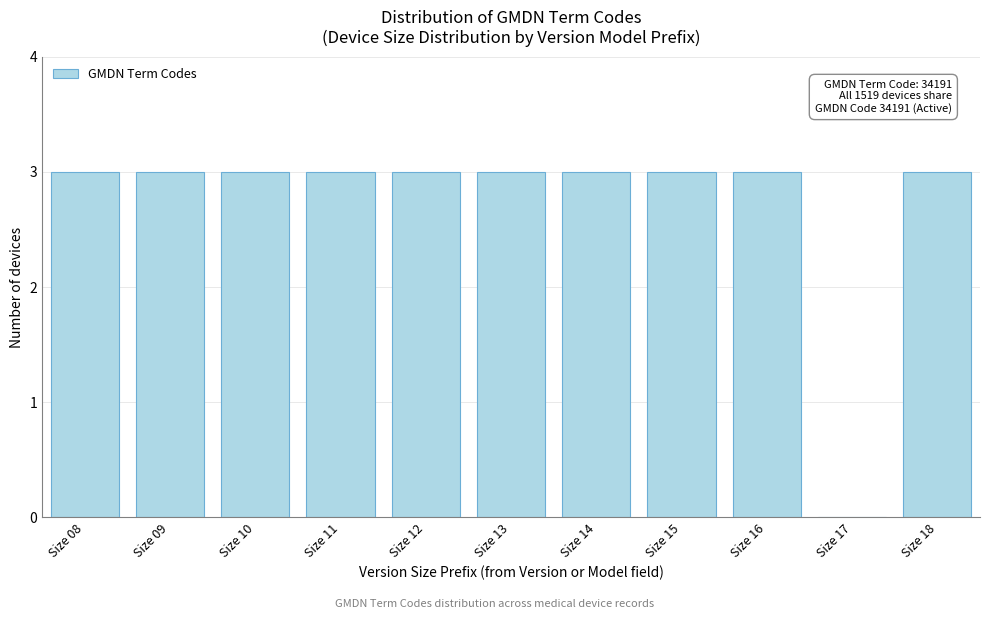

Reading left to right, what are all the values shown in this chart?

Size 08=3	Size 09=3	Size 10=3	Size 11=3	Size 12=3	Size 13=3	Size 14=3	Size 15=3	Size 16=3	Size 17=0	Size 18=3